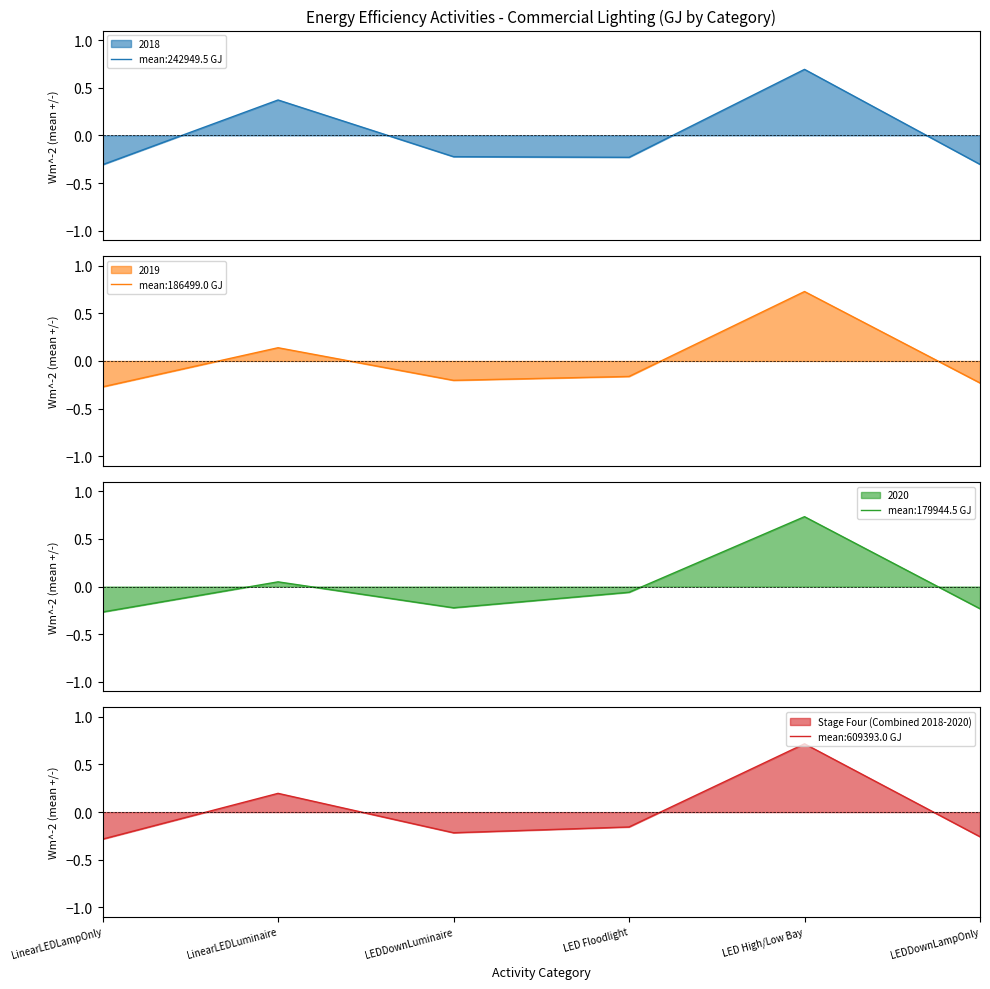

In 2018_GJ, how many points are lower than both neighbors (excluding endpoints)?

1